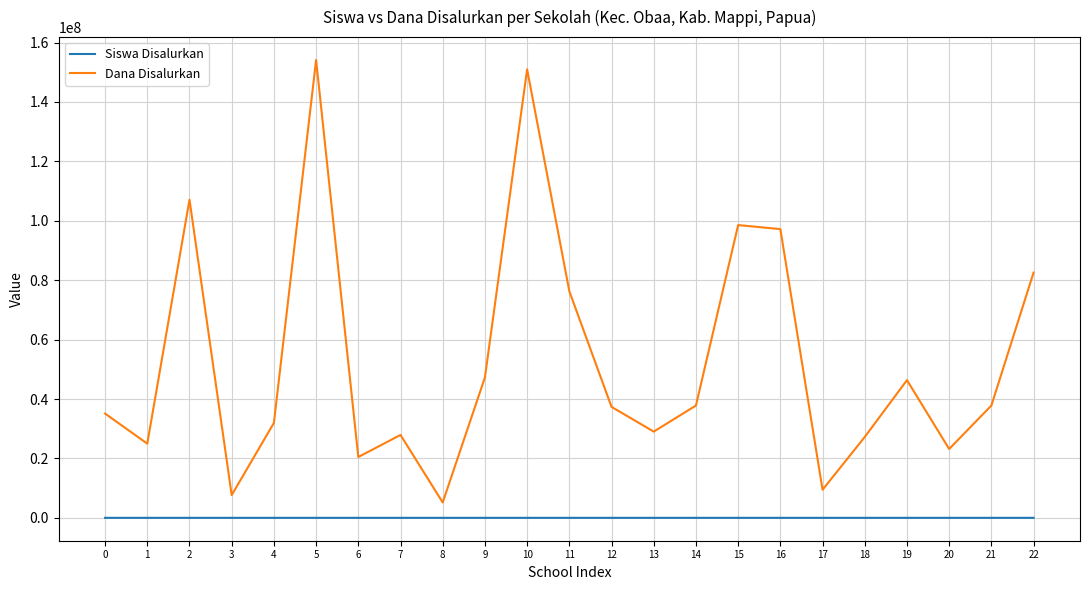

What are all the series names shown in the legend?

Siswa Disalurkan, Dana Disalurkan